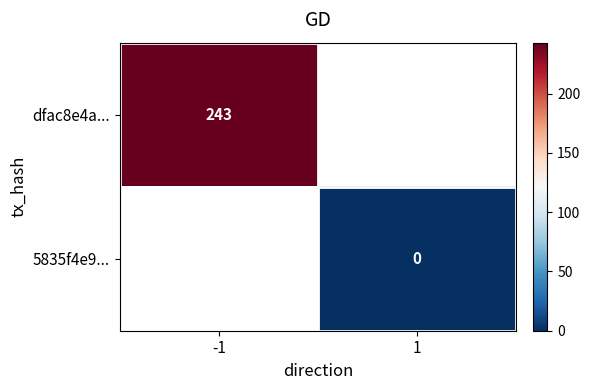

The value of dfac8e4a... at -1 is 243. True or false?

True